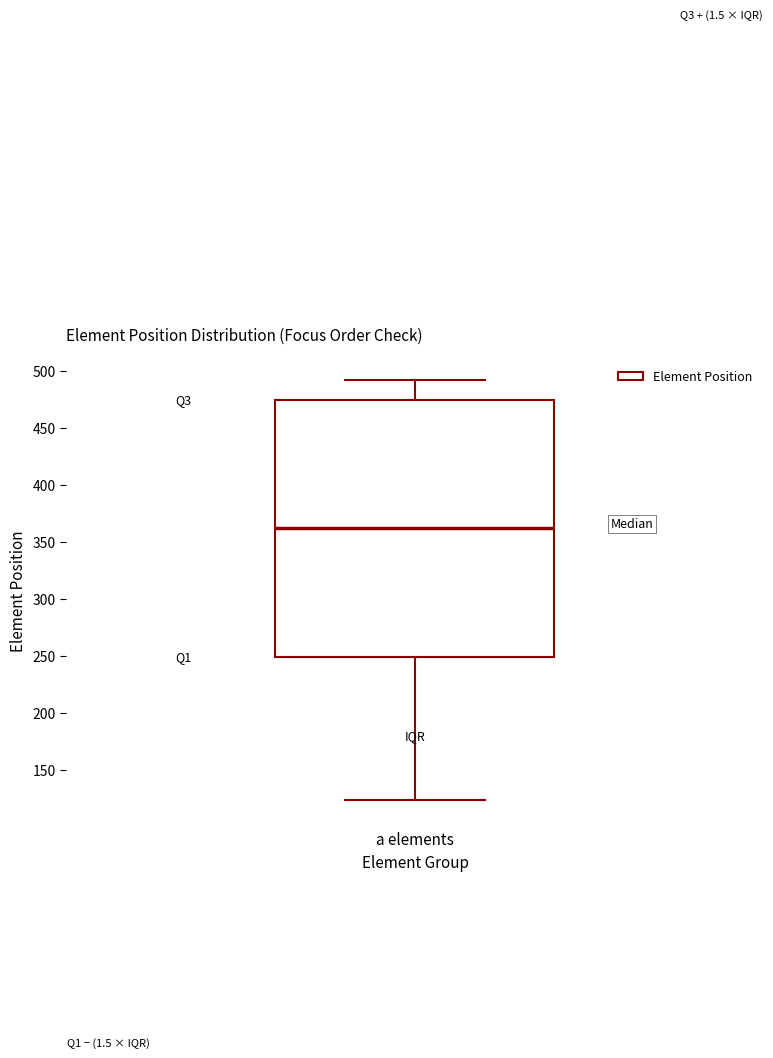

Where is the lower edge of the box for a elements on the y-axis? The values are not printed on the chart, so give them approximately, as read against the axis.

250